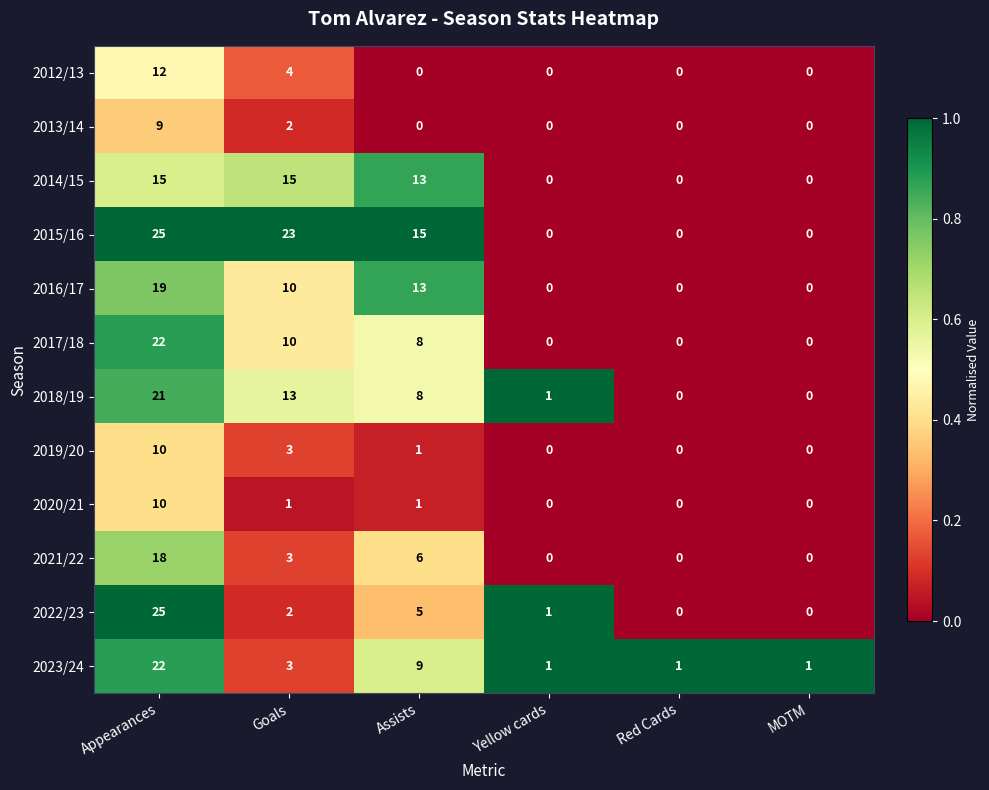

What is the difference between the second highest and second lowest values in the 2017/18 series?

10